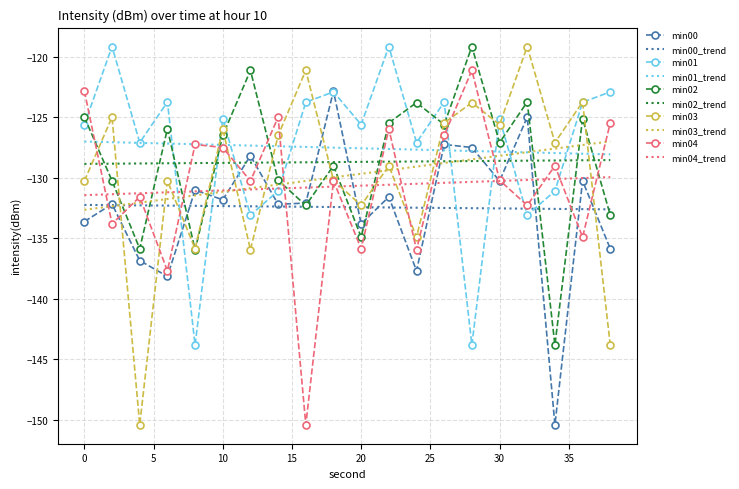

True or false: min00 and min03_trend intersect in this chart.

True